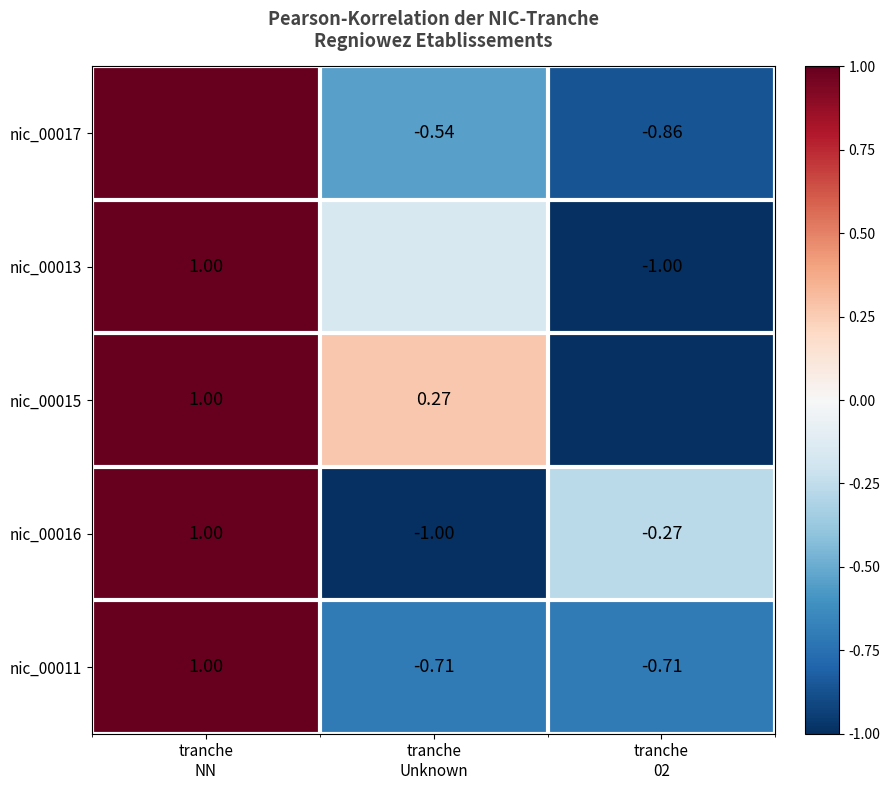

How many data points in nic_00016 are above 0?

1